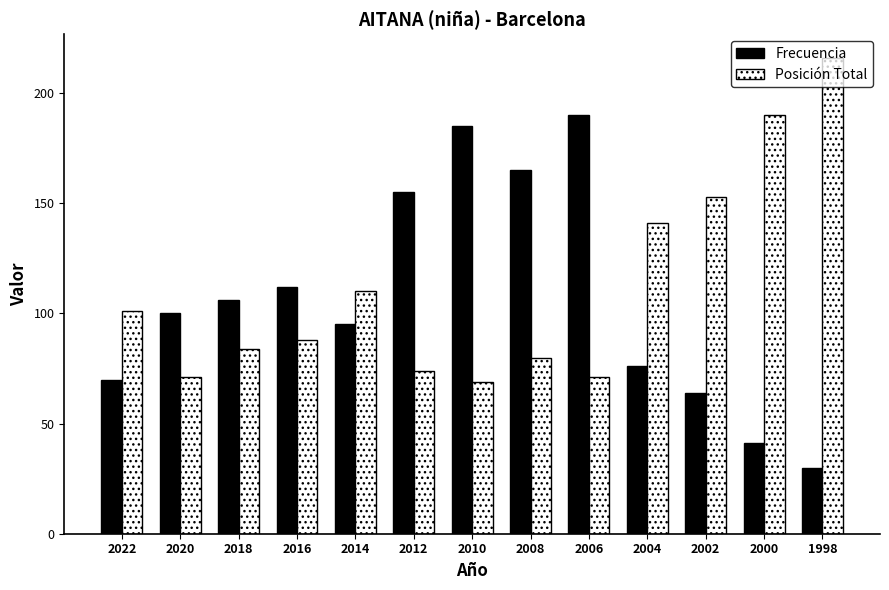

Is the value of Frecuencia at 2008 greater than the value of Posición Total at 2022?

Yes